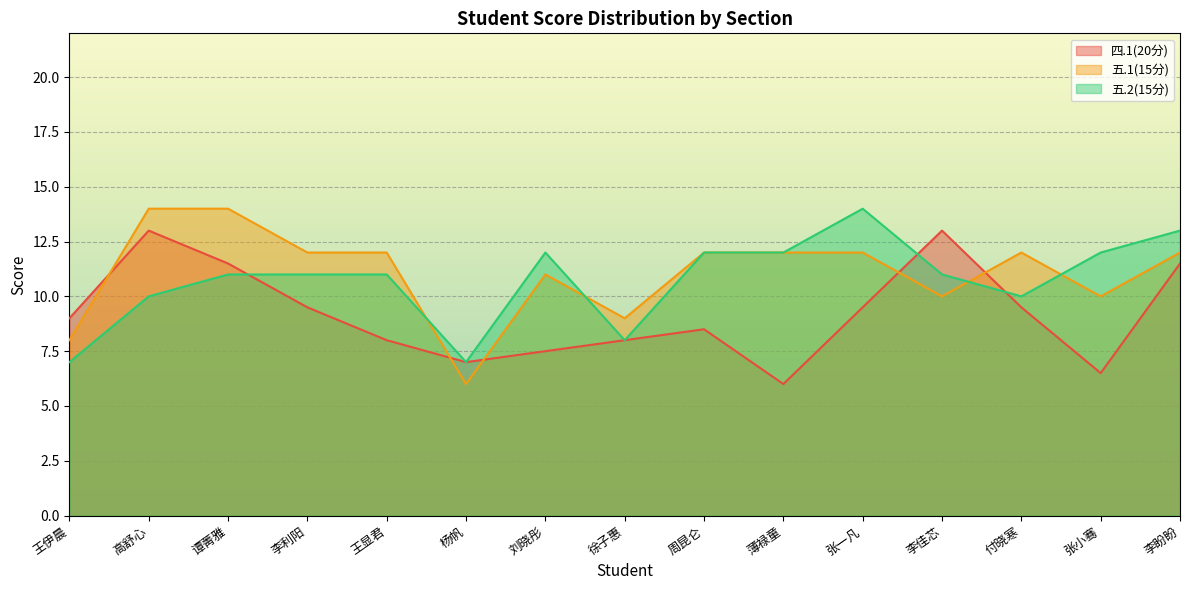

At which category is the sum across all series the highest?

高舒心